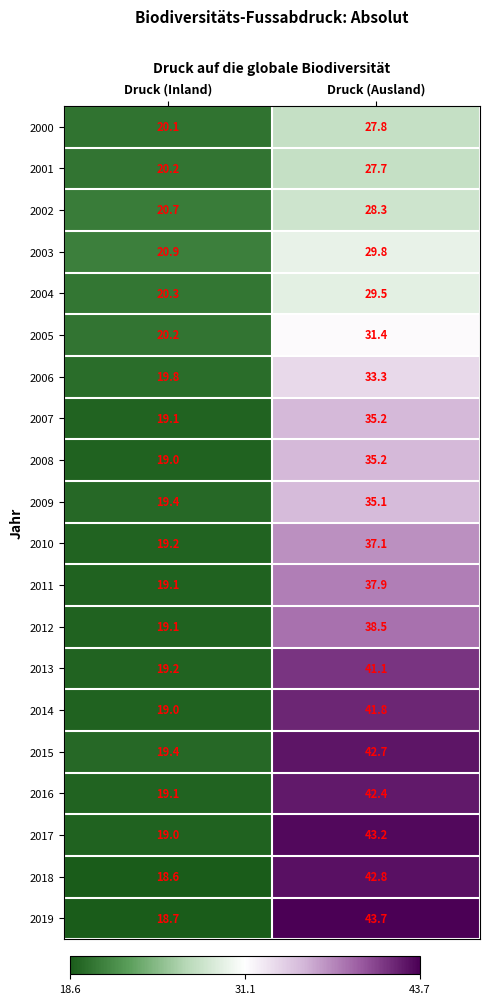

True or false: 2010 has a value of 23.7 at Druck (Ausland).

False